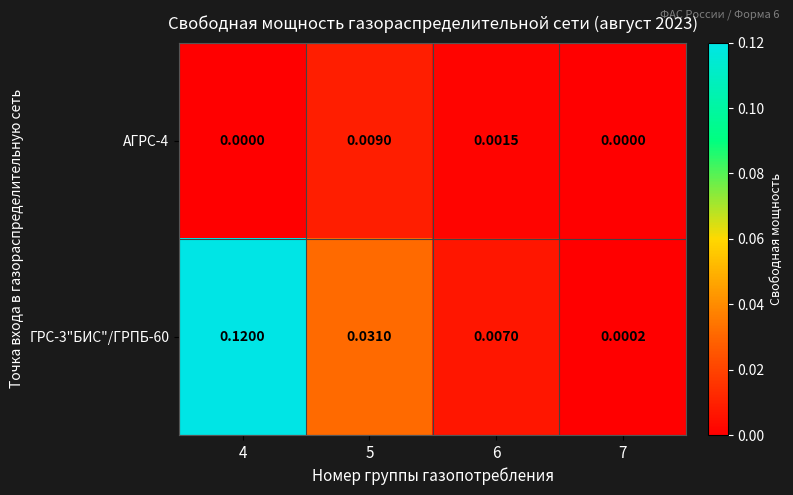

Is the value of ГРС-3"БИС"/ГРПБ-60 at 5 greater than the value of АГРС-4 at 7?

Yes